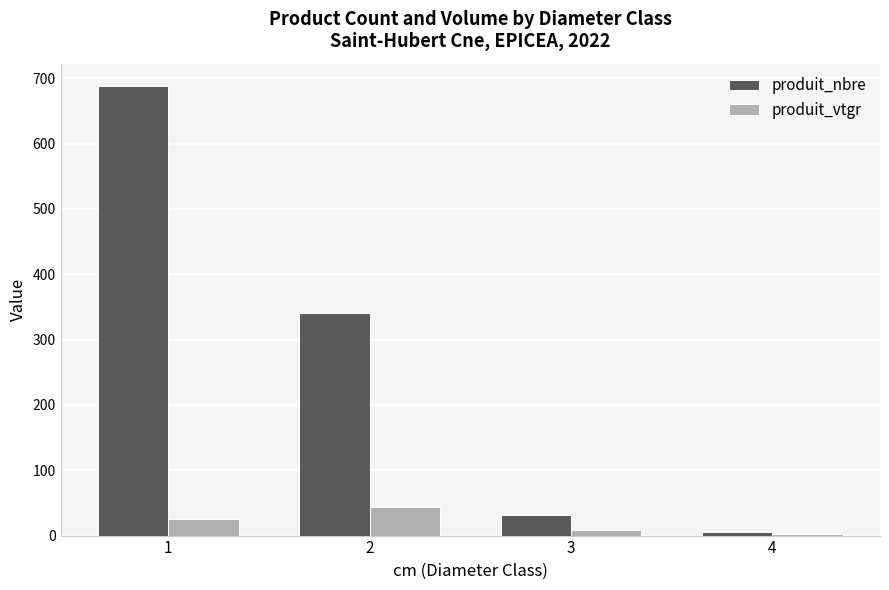

How many distinct data groups are displayed?

2